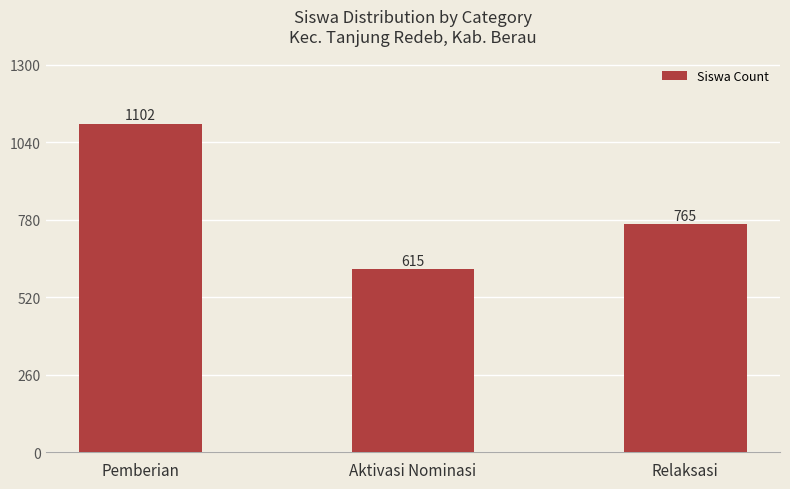

What is the change in value from Aktivasi Nominasi to Relaksasi?

+150